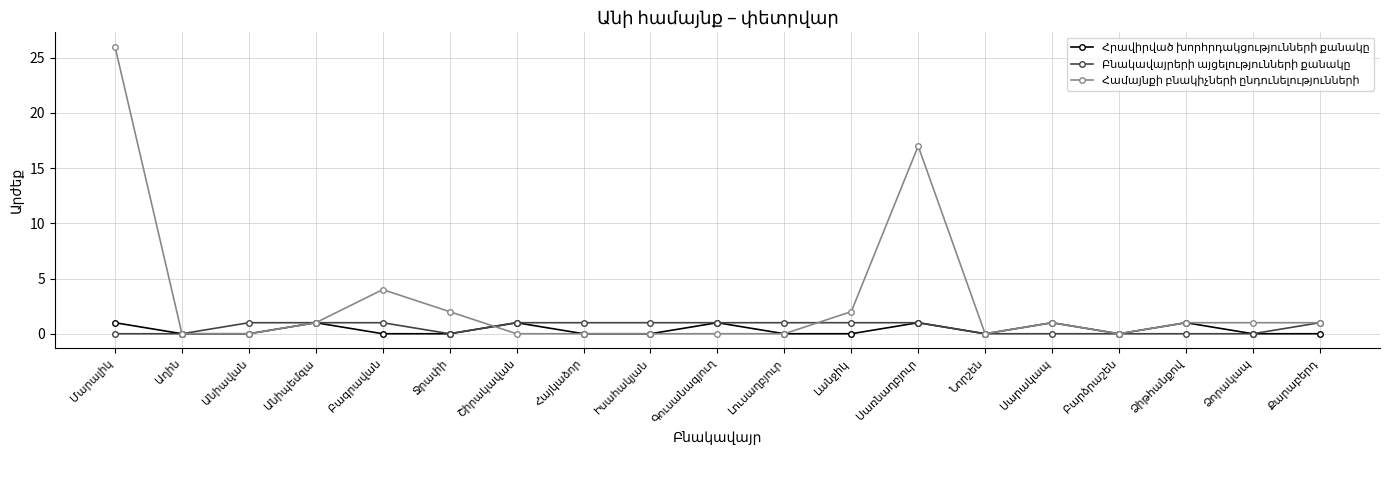

Which series changed the most between Աղին and Անիպեմզա?

Հրավիրված խորհրդակցությունների քանակը